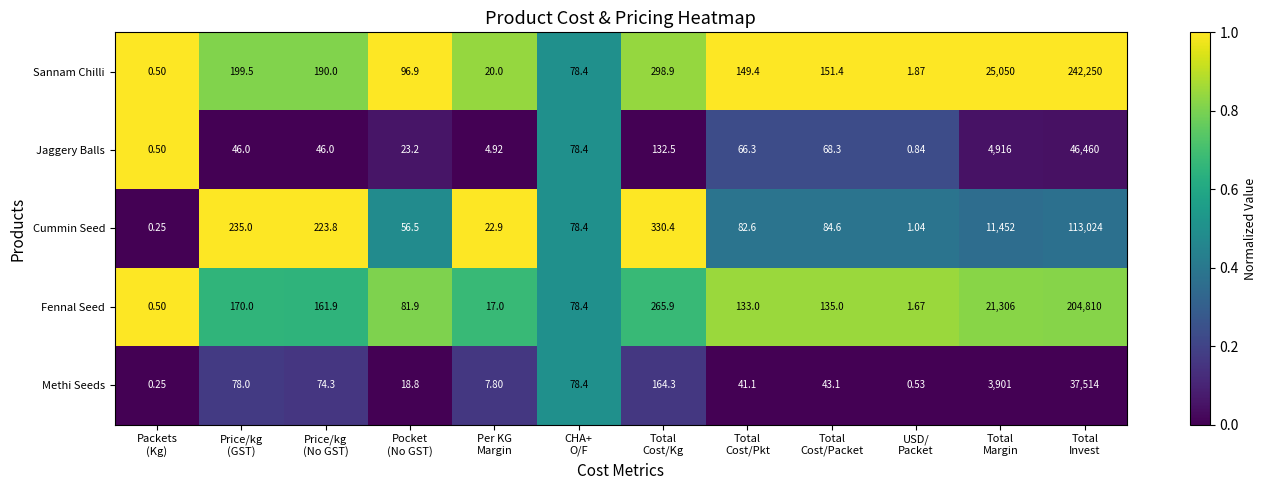

At which category is the sum across all series the highest?

Total
Invest